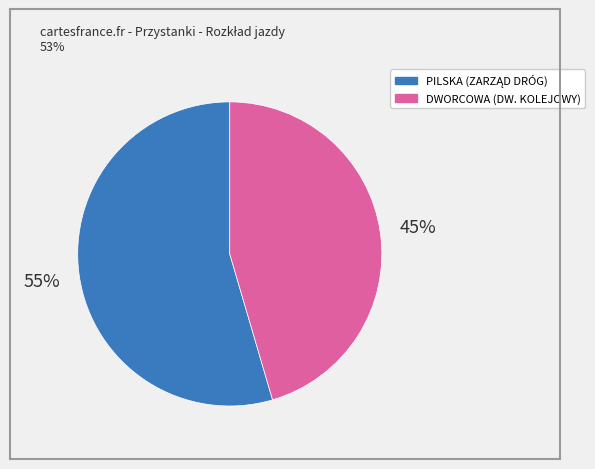

Is it true that DWORCOWA (DW. KOLEJOWY) is 45% of the pie?

True